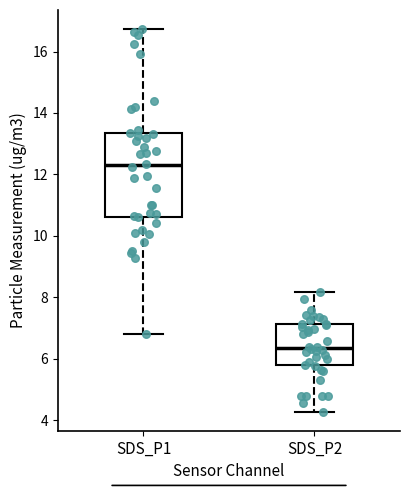

Reading left to right, transcribe this box plot: for each box, give where its median line is, the range the box spans, and where its two whiskers end, as read against the y-axis. The values are not printed on the chart, so give them approximately, as read against the axis.

SDS_P1: median 12.4, box 10.6 to 13.4, whiskers 6.8 to 16.8
SDS_P2: median 6.4, box 5.8 to 7.2, whiskers 4.2 to 8.2